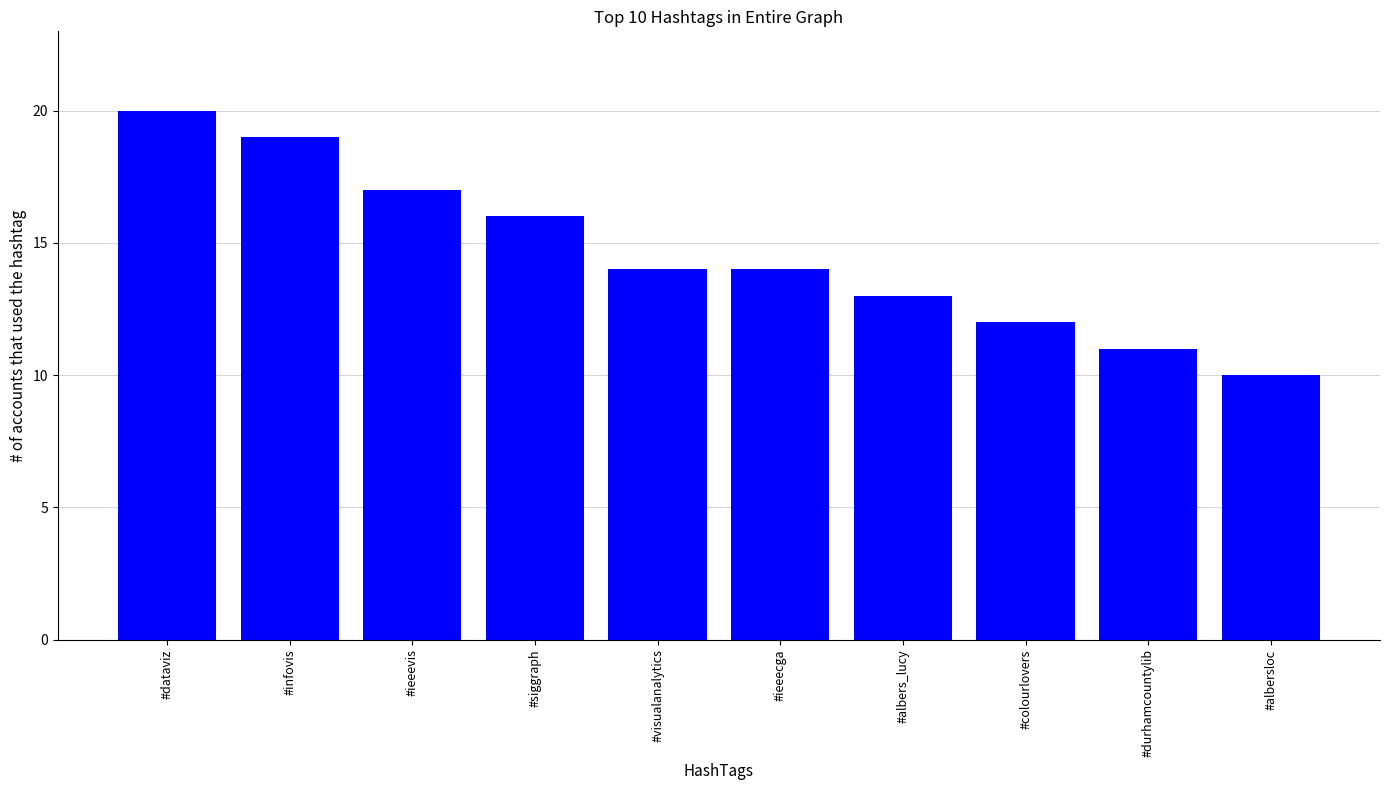

What is the label of the 4th bar from the right?

#albers_lucy